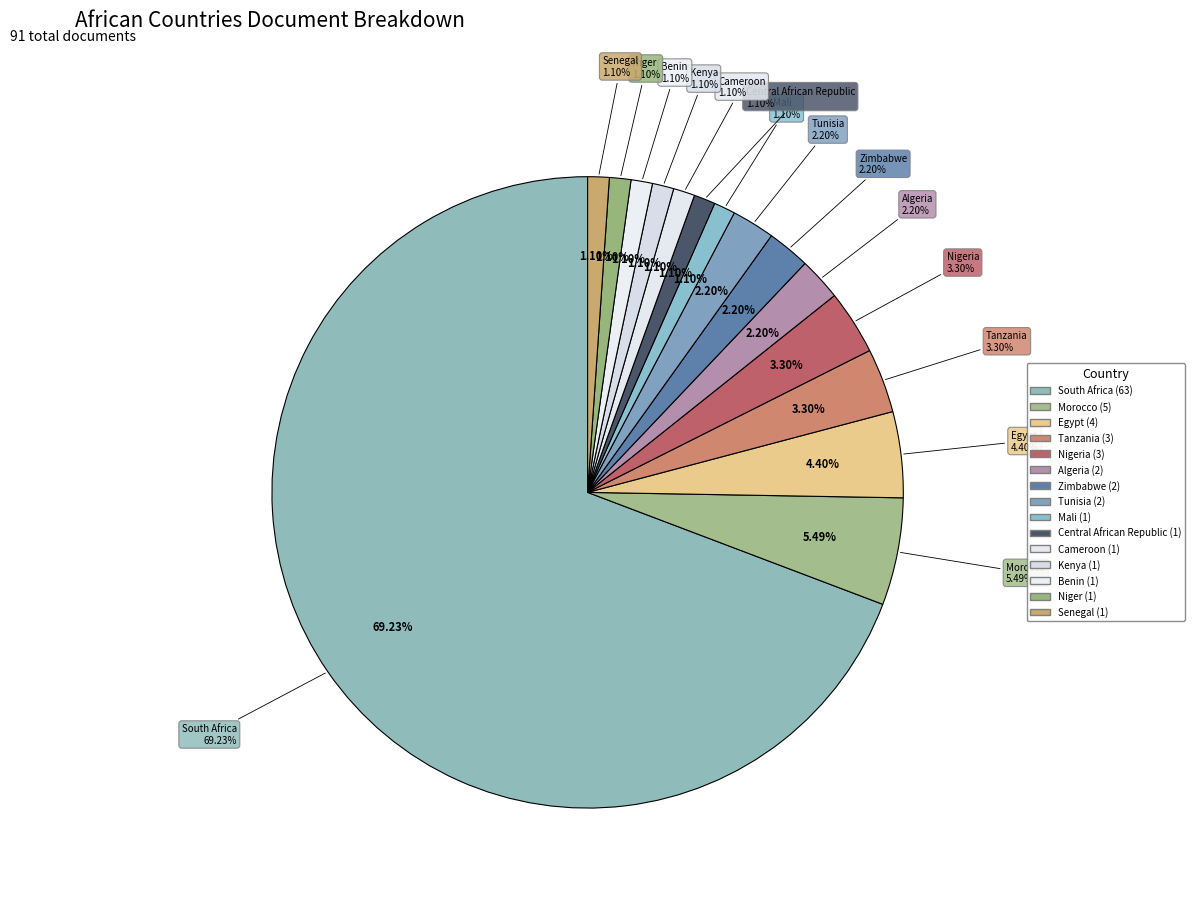

What is the smallest slice in the pie chart?

Mali